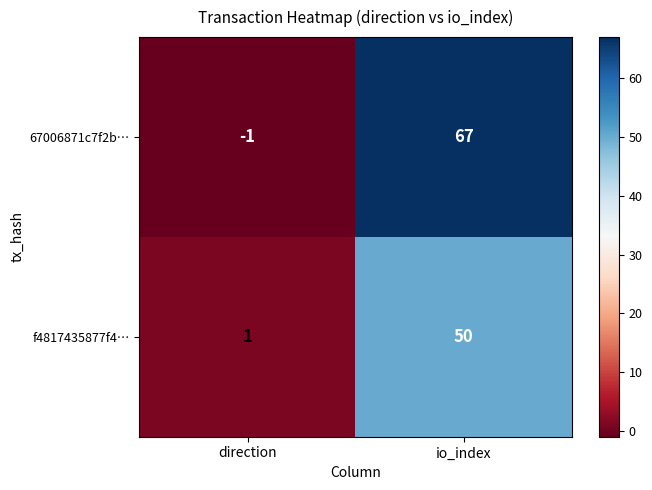

Which series has the widest spread of values?

67006871c7f2b…